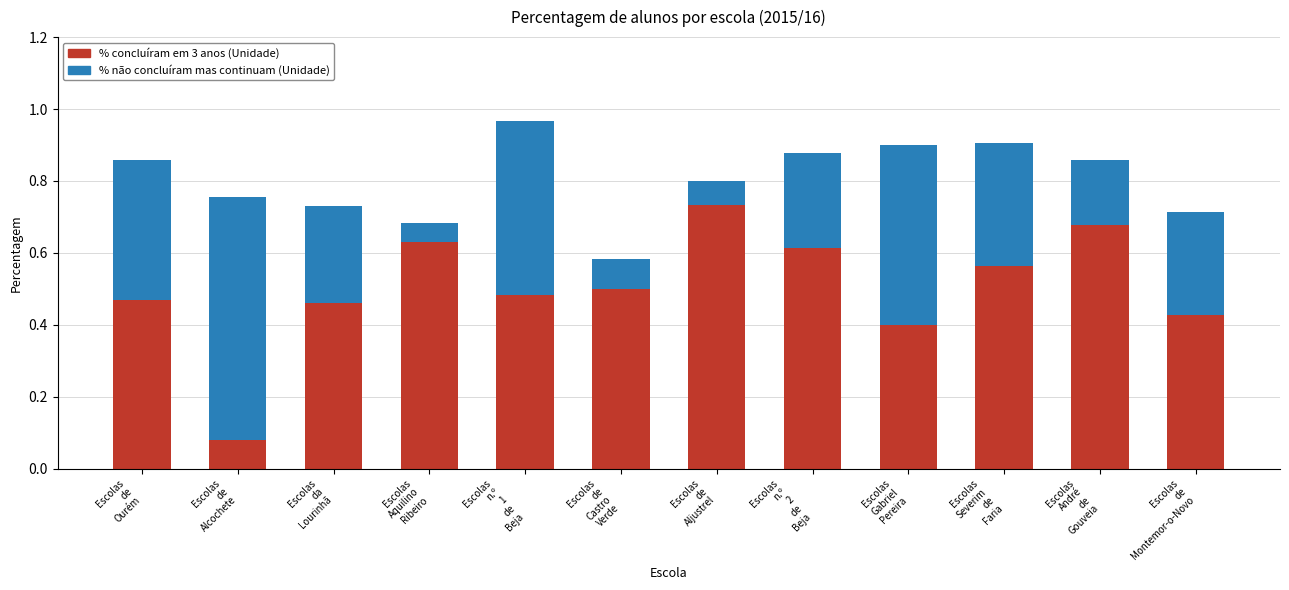

Count the % concluíram em 3 anos (Unidade) values in the range 0 to 1.

12